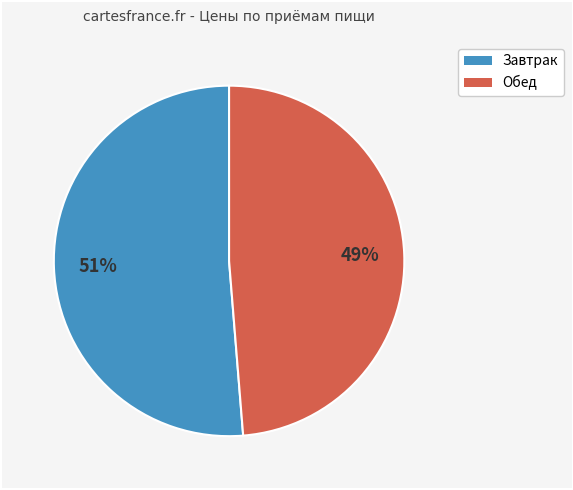

Is there a majority slice in this chart?

Yes